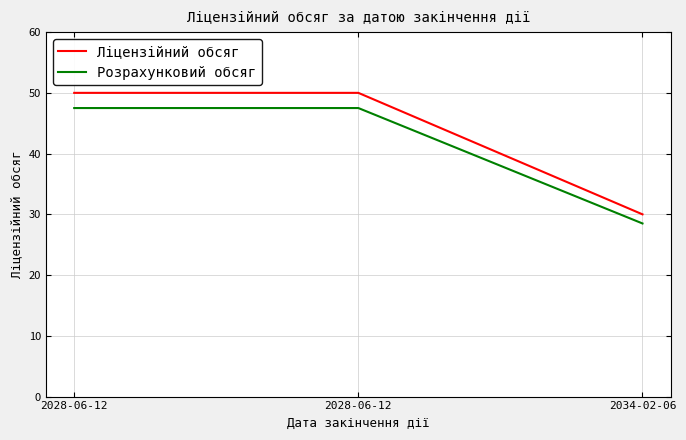

Which category has the lowest value in the Розрахунковий обсяг series?

2034-02-06